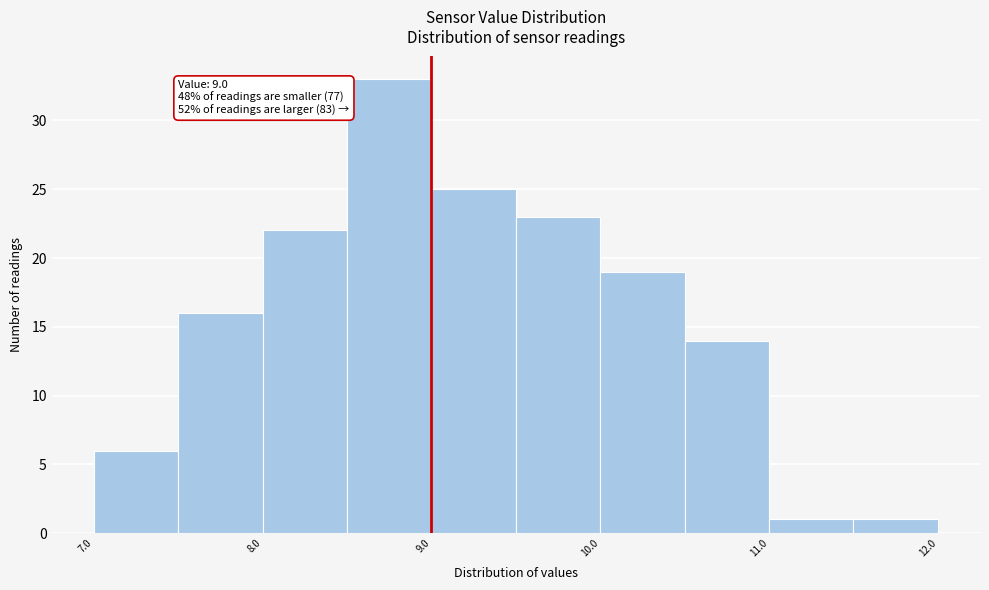

Which range on the x-axis has the tallest bar?

8.5 to 9.0